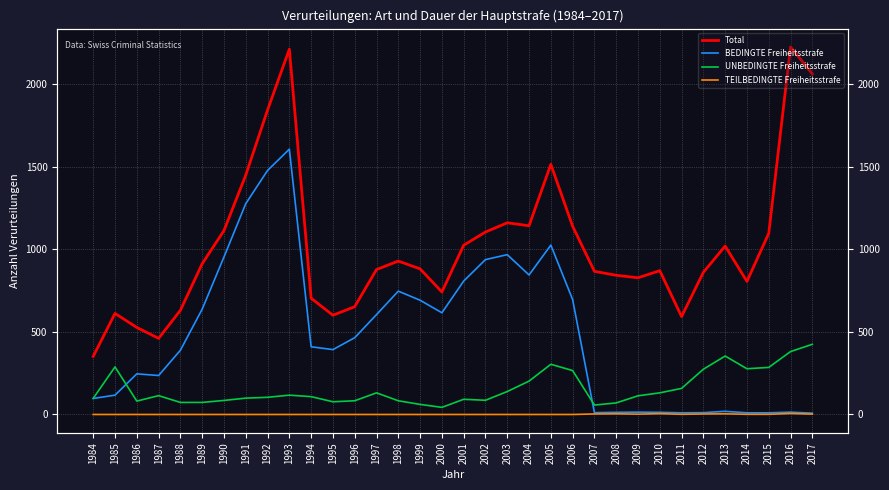

Reading left to right, what are all the values shown in this chart?

Total: 1984=352	1985=612	1986=527	1987=461	1988=631	1989=913	1990=1114	1991=1450	1992=1844	1993=2213	1994=704	1995=601	1996=653	1997=878	1998=929	1999=882	2000=742	2001=1025	2002=1105	2003=1161	2004=1143	2005=1515	2006=1140	2007=867	2008=843	2009=828	2010=871	2011=593	2012=861	2013=1020	2014=806	2015=1097	2016=2226	2017=2063
BEDINGTE Freiheitsstrafe: 1984=97	1985=117	1986=246	1987=236	1988=389	1989=638	1990=954	1991=1277	1992=1478	1993=1607	1994=410	1995=393	1996=465	1997=605	1998=747	1999=692	2000=616	2001=808	2002=938	2003=968	2004=845	2005=1026	2006=696	2007=11	2008=13	2009=14	2010=13	2011=10	2012=11	2013=19	2014=10	2015=10	2016=14	2017=8
UNBEDINGTE Freiheitsstrafe: 1984=98	1985=288	1986=81	1987=114	1988=73	1989=73	1990=85	1991=99	1992=104	1993=117	1994=108	1995=77	1996=83	1997=131	1998=83	1999=61	2000=43	2001=92	2002=86	2003=139	2004=202	2005=304	2006=266	2007=57	2008=70	2009=113	2010=131	2011=158	2012=274	2013=354	2014=277	2015=285	2016=381	2017=425
TEILBEDINGTE Freiheitsstrafe: 1984=0	1985=0	1986=0	1987=0	1988=0	1989=0	1990=0	1991=0	1992=0	1993=0	1994=0	1995=0	1996=0	1997=0	1998=0	1999=0	2000=0	2001=0	2002=0	2003=0	2004=0	2005=0	2006=0	2007=3	2008=4	2009=2	2010=5	2011=1	2012=3	2013=4	2014=1	2015=1	2016=6	2017=2